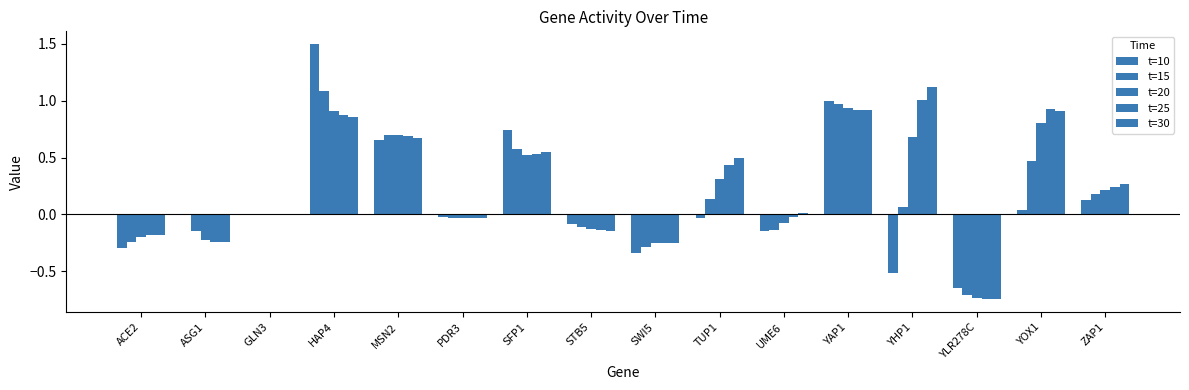

Between YAP1 and SFP1, which is larger?

YAP1